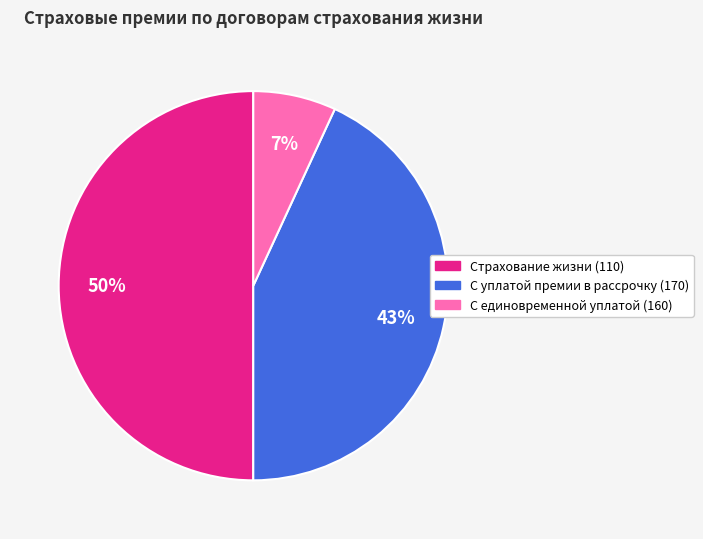

To the nearest percent, what percentage of the pie is Страхование жизни (110)?

50%